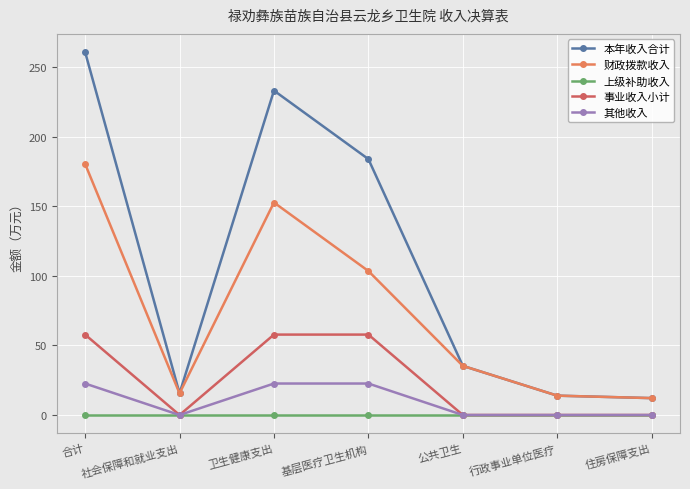

What position from the left is 基层医疗卫生机构?

4